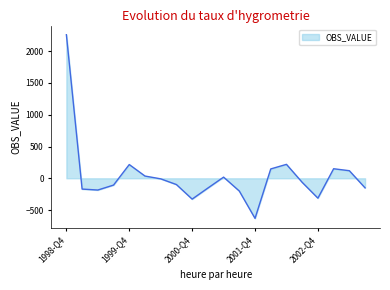

What is the minimum value shown in the chart?

-631